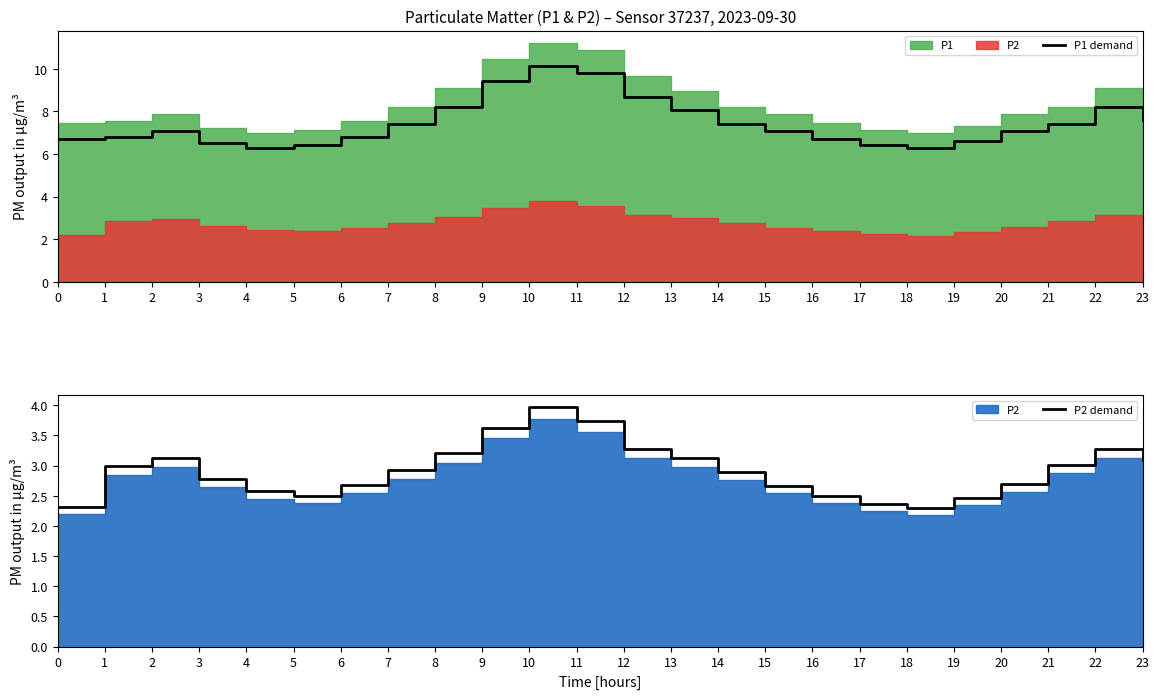

True or false: P1 demand and P2 demand cross at least once.

False